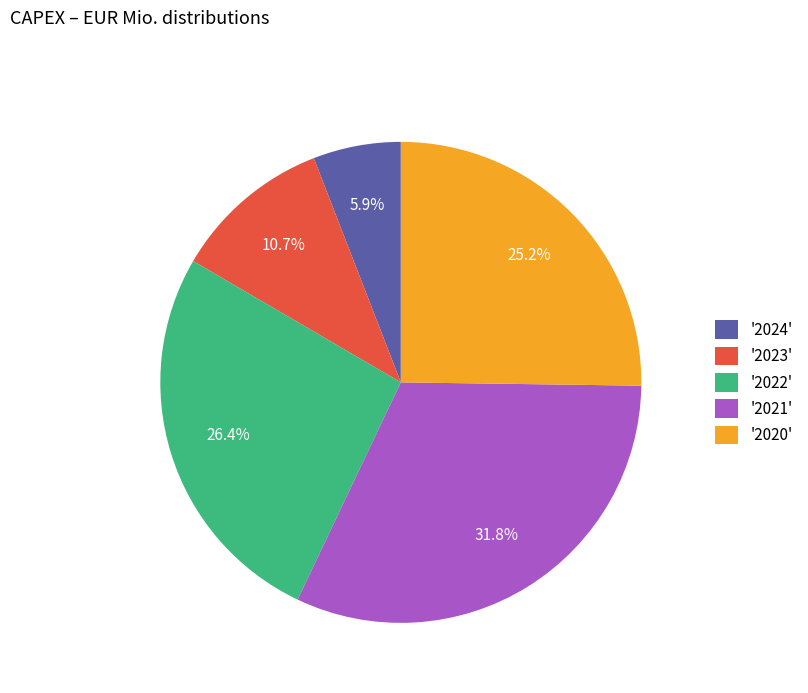

Count the number of slices in the pie.

5